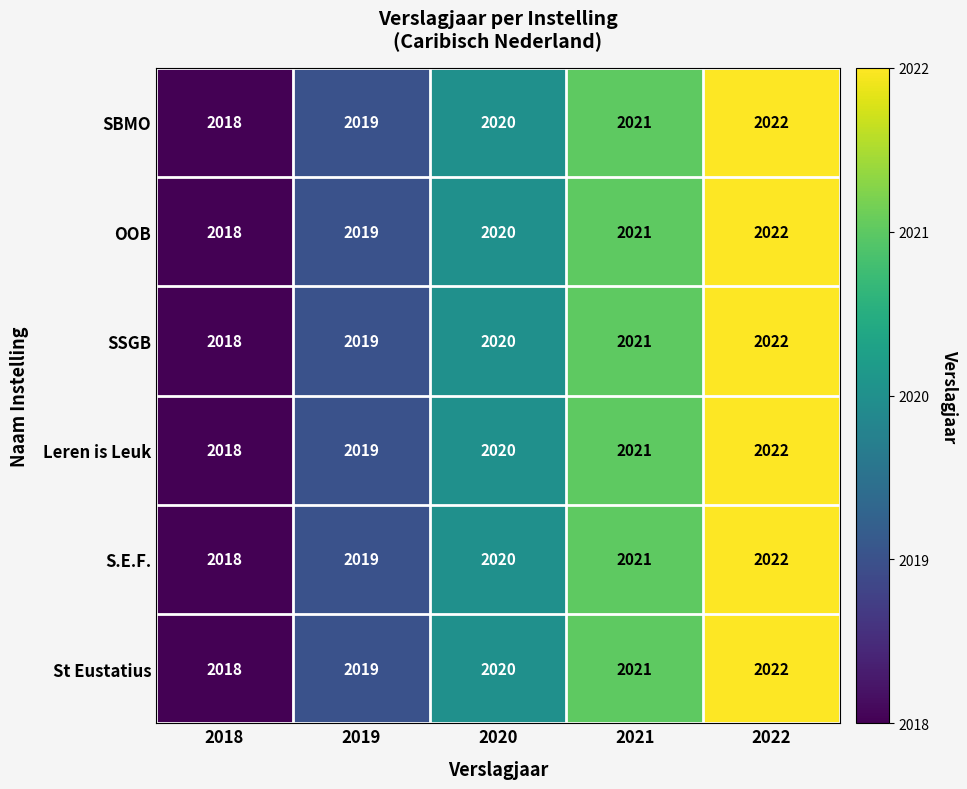

What is the sum of all Leren is Leuk values?

10100